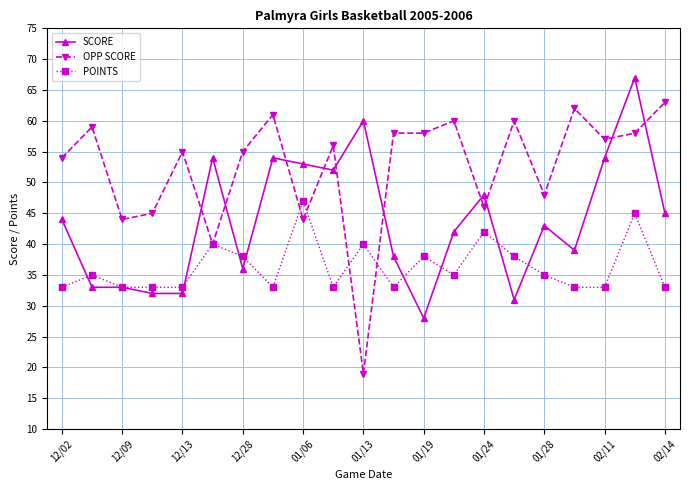

Which series has the largest range (max minus min)?

OPP SCORE